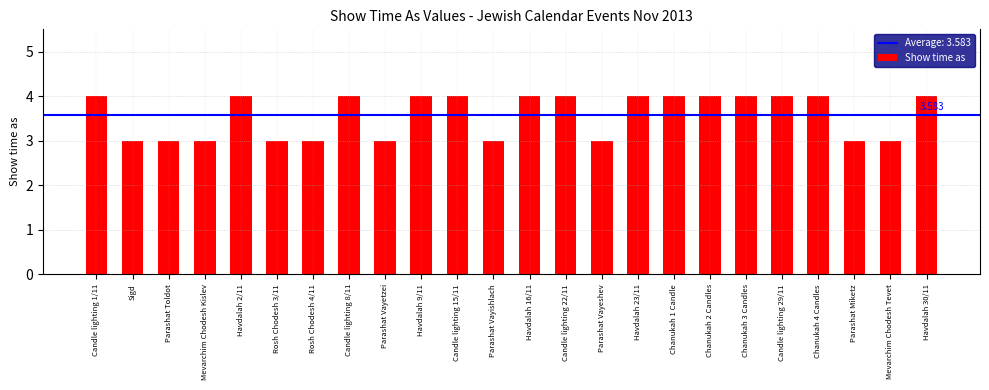

What is the label of the 9th bar from the left?

Parashat Vayetzei